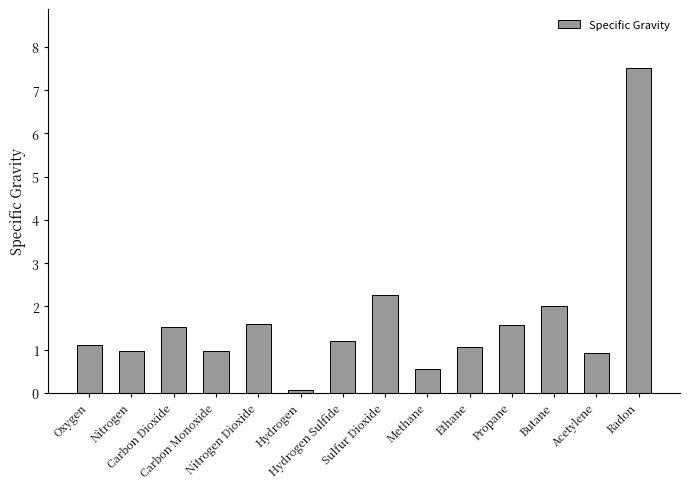

Where does the data first go above 1?

Oxygen